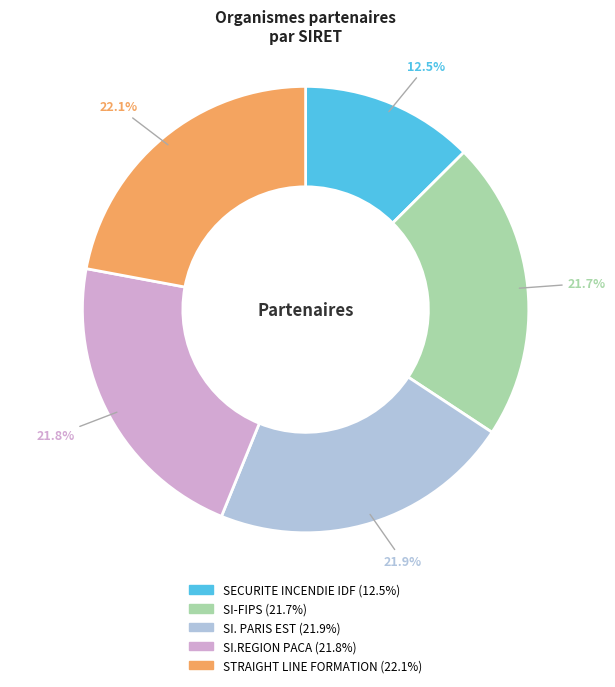

Is SI.REGION PACA the majority of the pie?

No